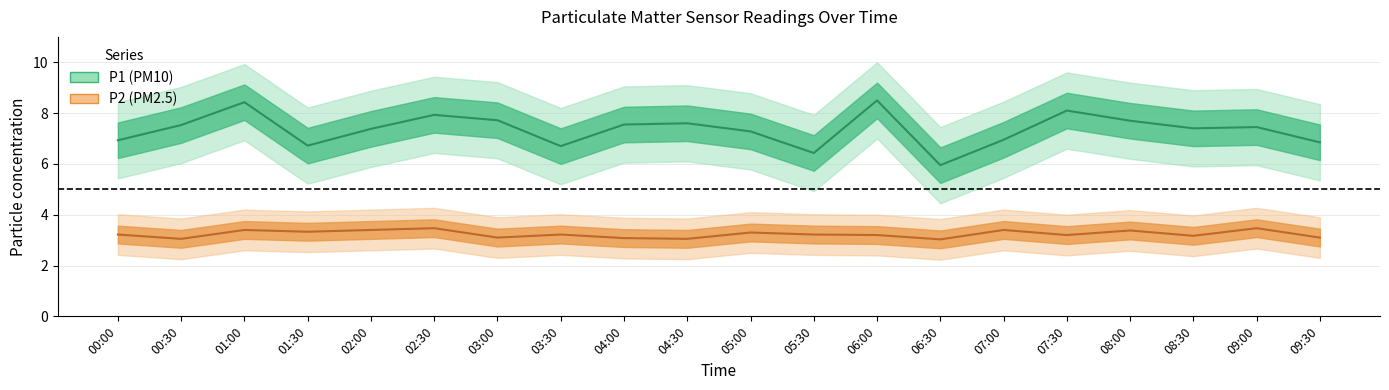

At 09:30, list the series in order from largest to smallest.

P1, P2